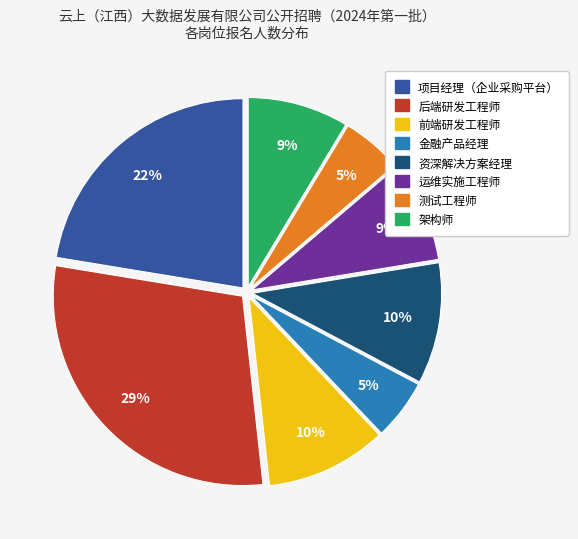

To the nearest percent, what portion does 项目经理（企业采购平台） represent?

22%